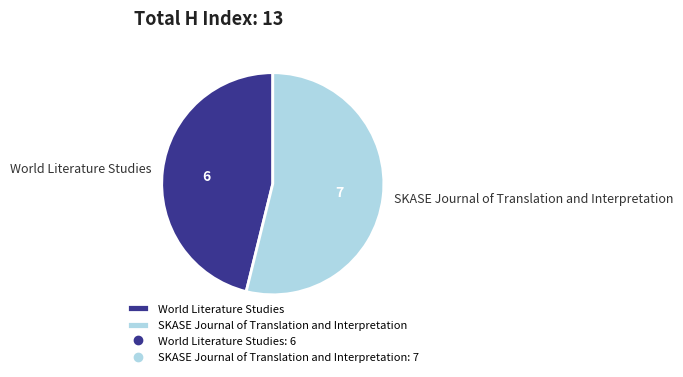

Which category has the biggest portion of the pie?

SKASE Journal of Translation and Interpretation